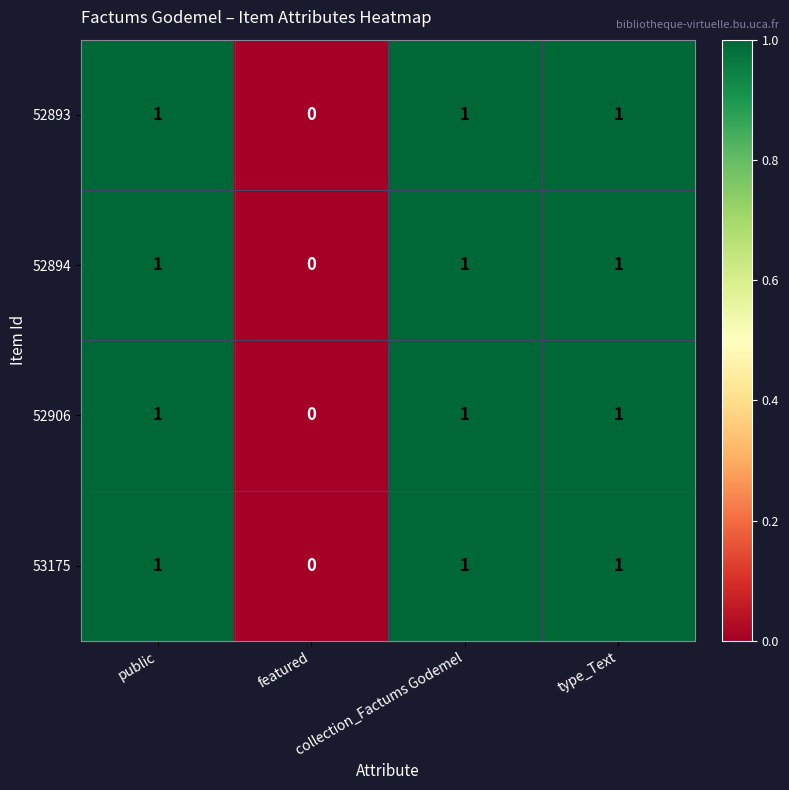

What is the sum of all 52893 values?

3